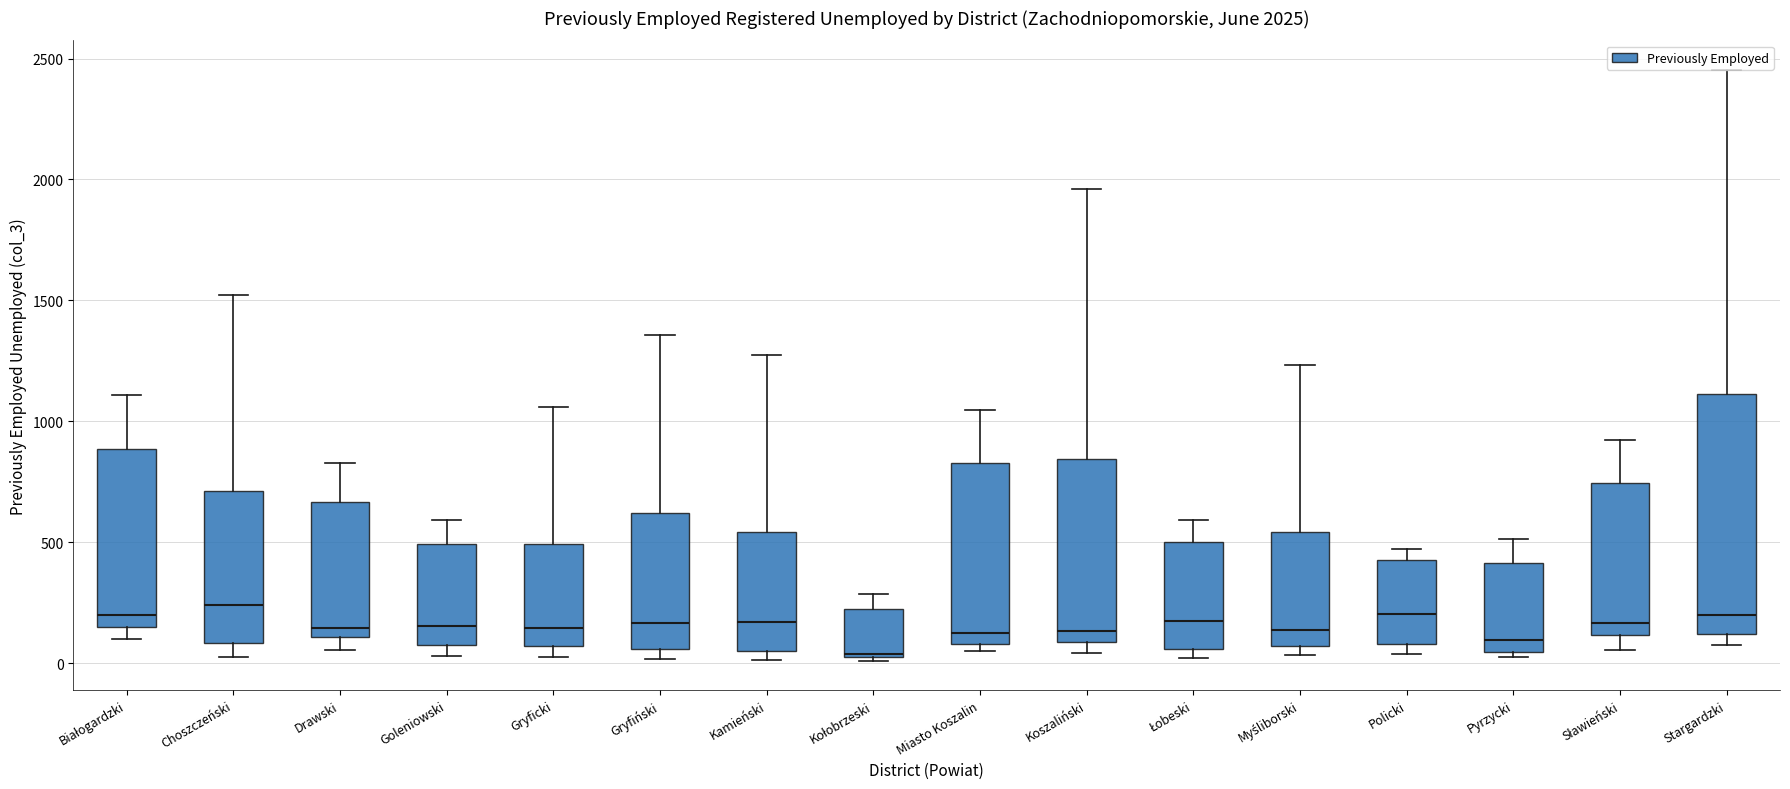

Which box's median line is the lowest?

Kołobrzeski